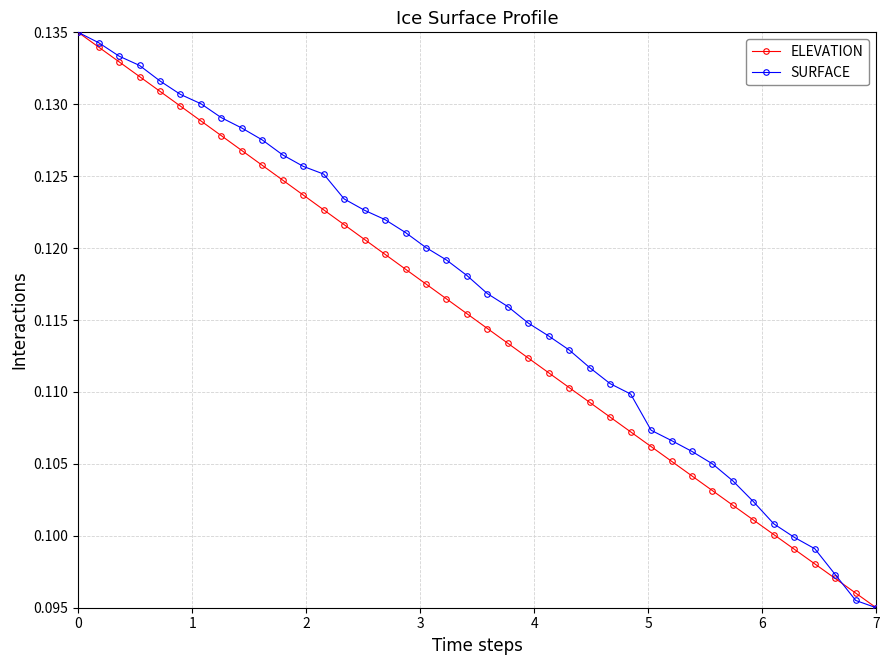

List the series in order of their overall mean, lowest first.

ELEVATION, SURFACE